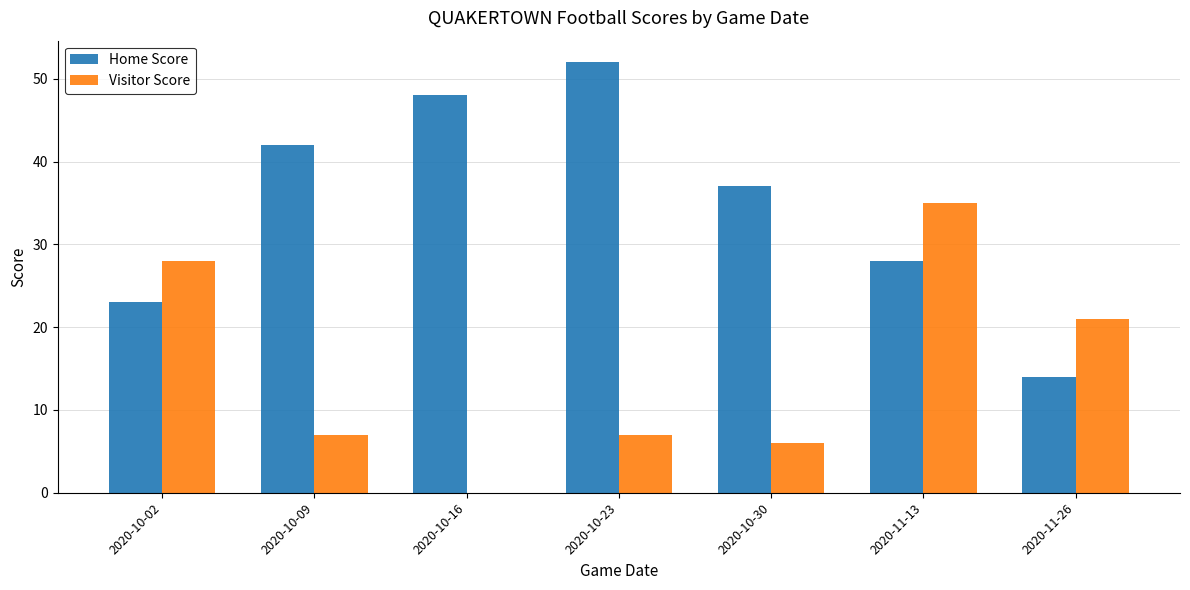

How many groups of bars are there?

7